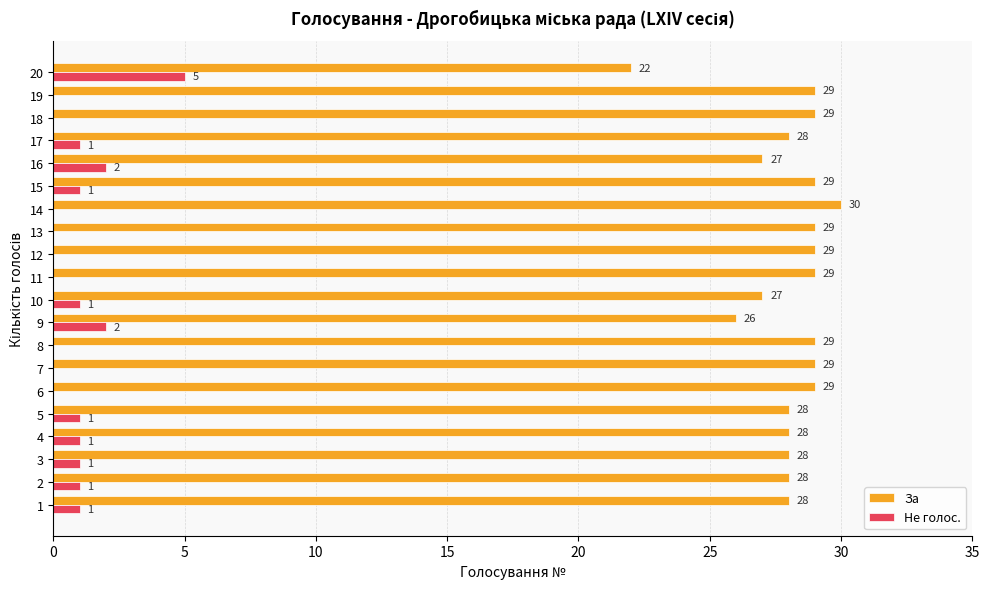

Is the value of Не голос. at 14 greater than the value of За at 5?

No